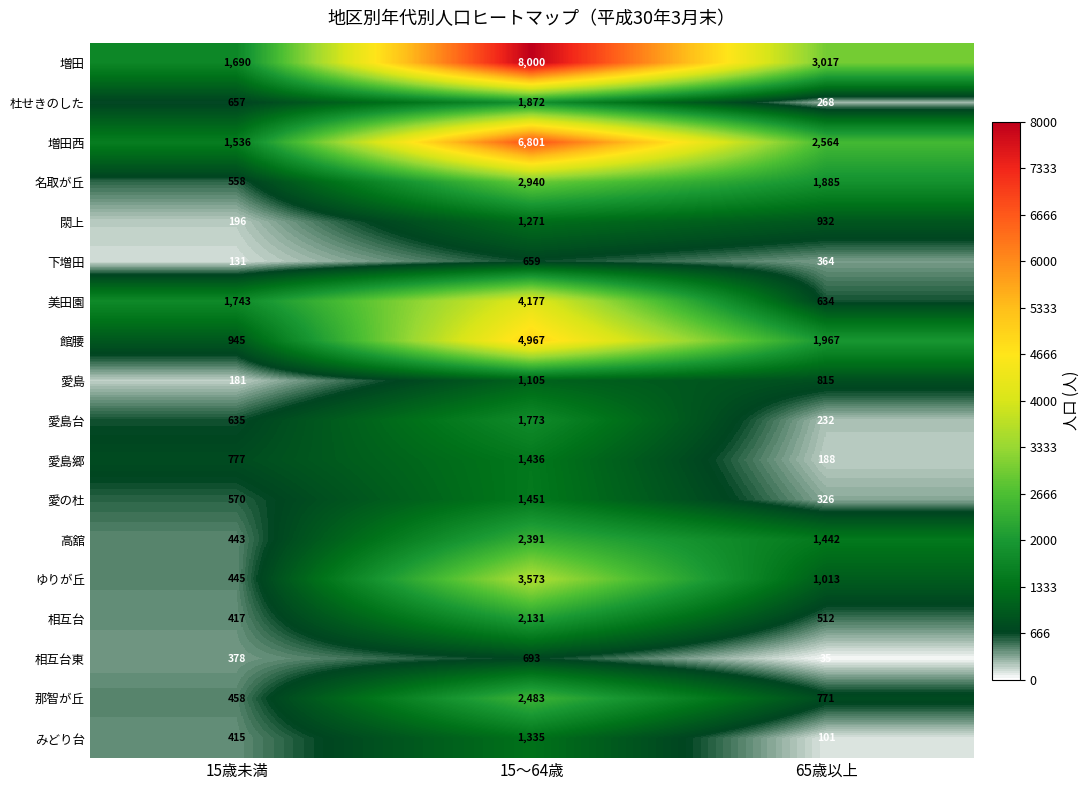

At which category is the sum across all series the highest?

15〜64歳